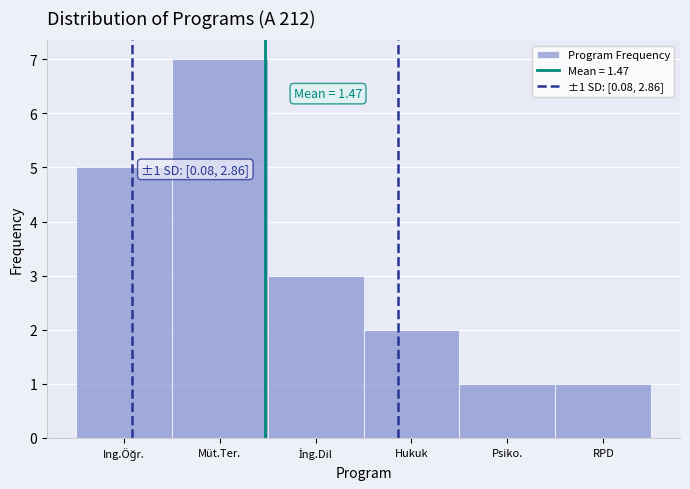

Reading left to right, transcribe all the data shown in this chart.

5	7	3	2	1	1